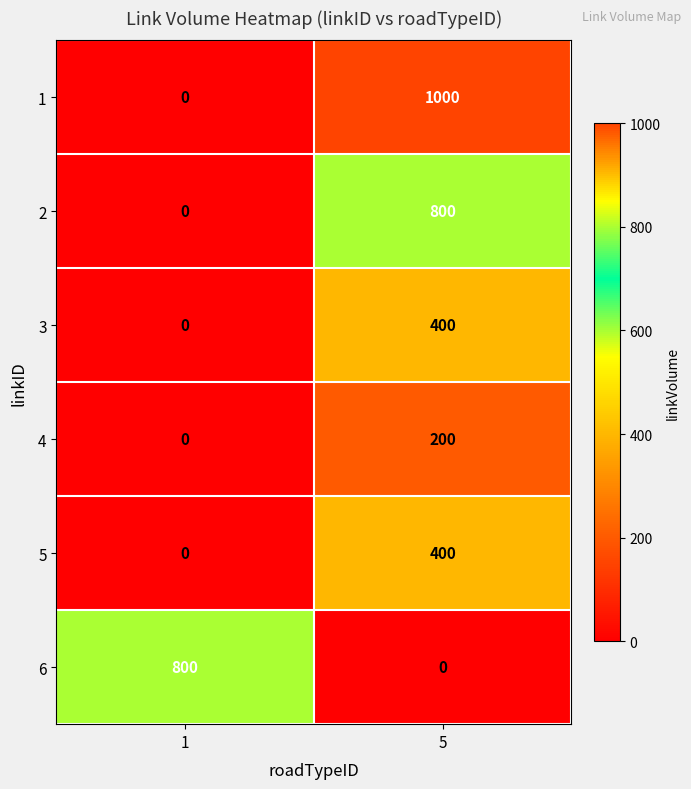

What is the approximate value of 3 at 5, to the nearest 5?

400